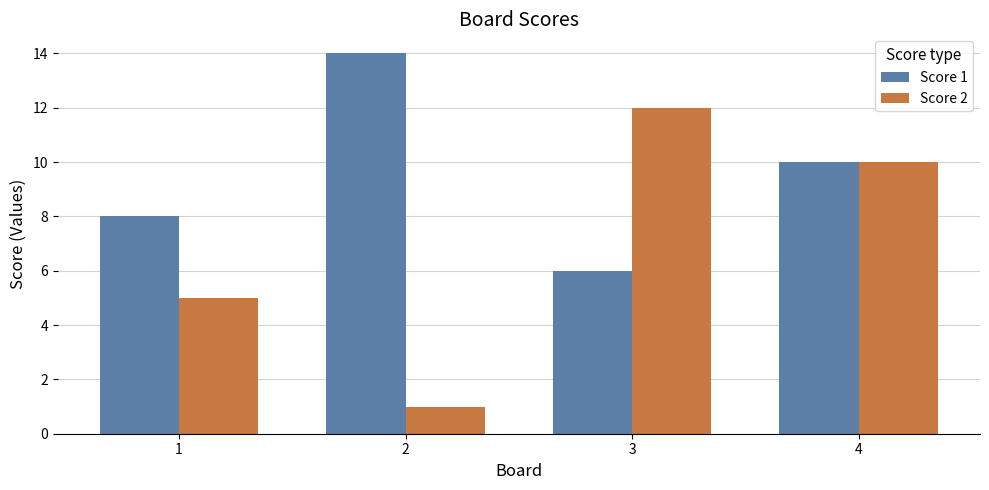

List the series in order of their peak value, highest first.

Score 1, Score 2